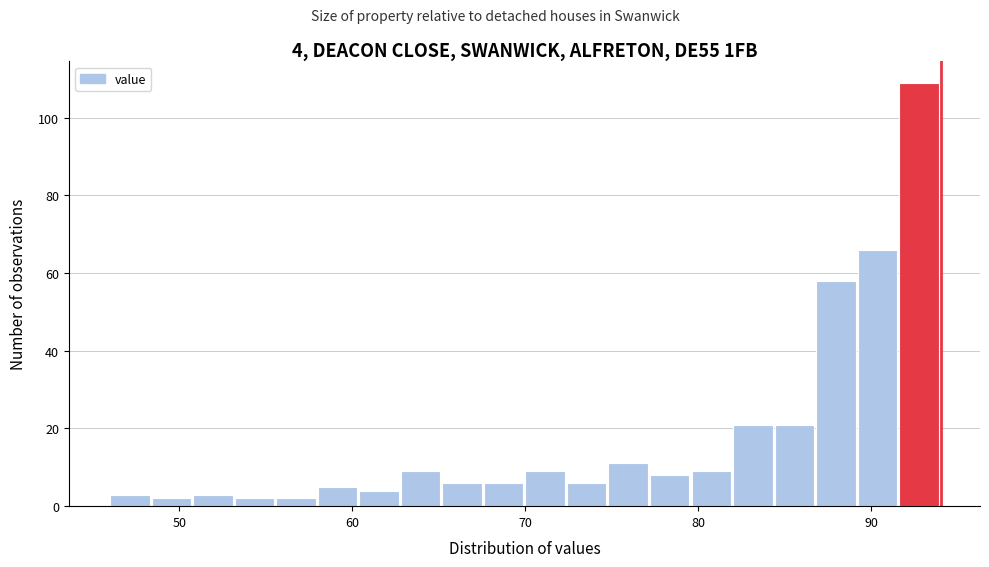

Around what value on the x-axis is the tallest bar? Give the approximate position of its centre, as read against the axis.

93